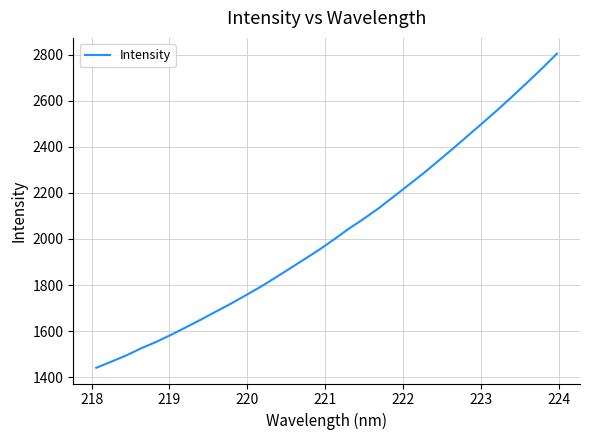

What is the average value?

2028.0